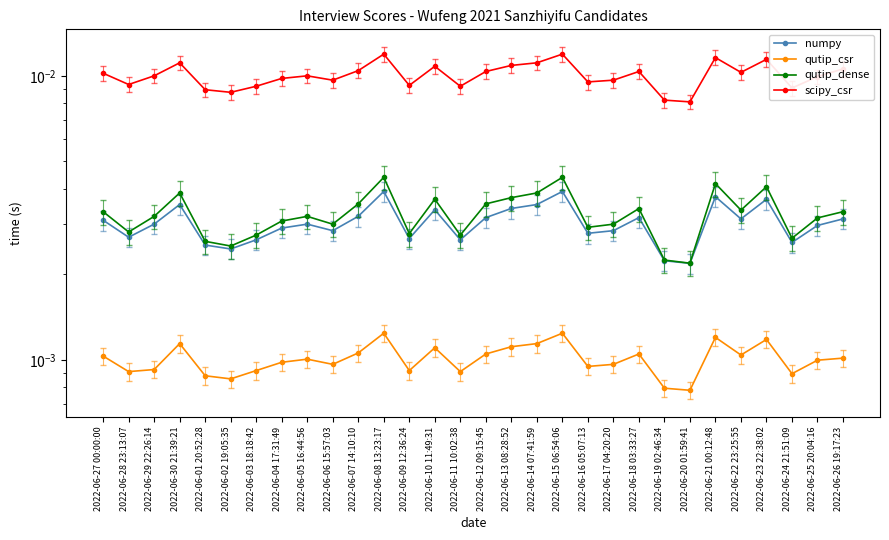

Where is the first local minimum for qutip_dense?

2022-06-28 23:13:07